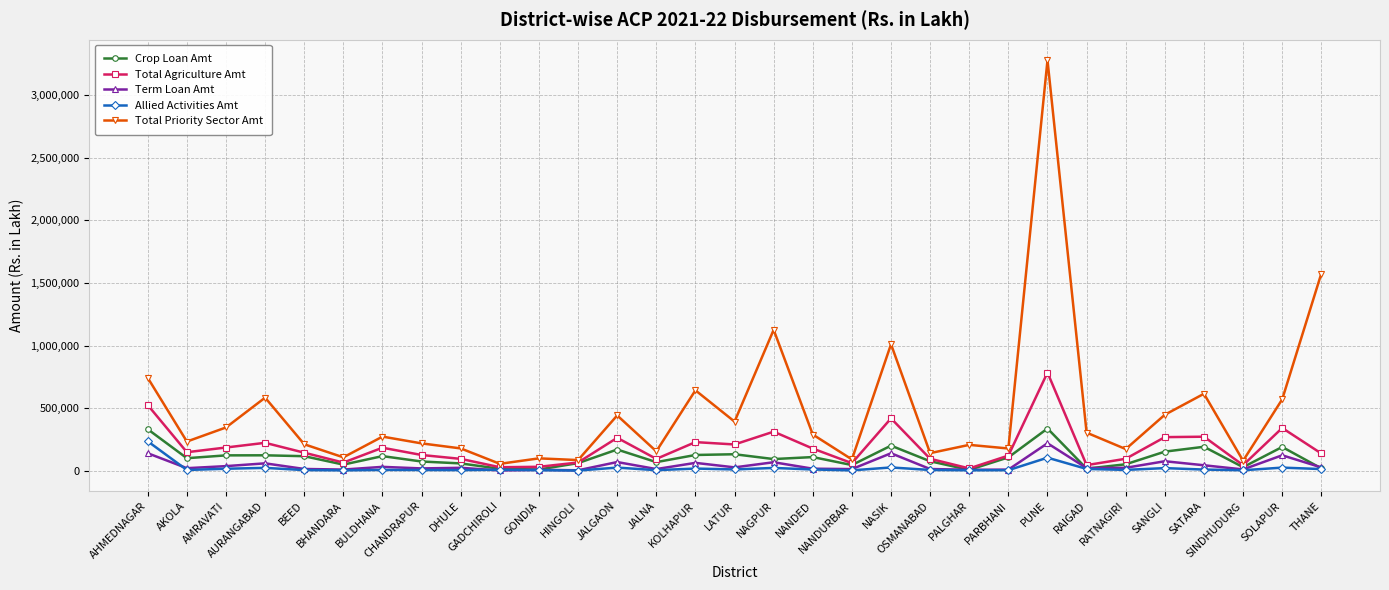

What is the value of the Total Priority Sector Amt point at the 31st from the left?

1575493.0